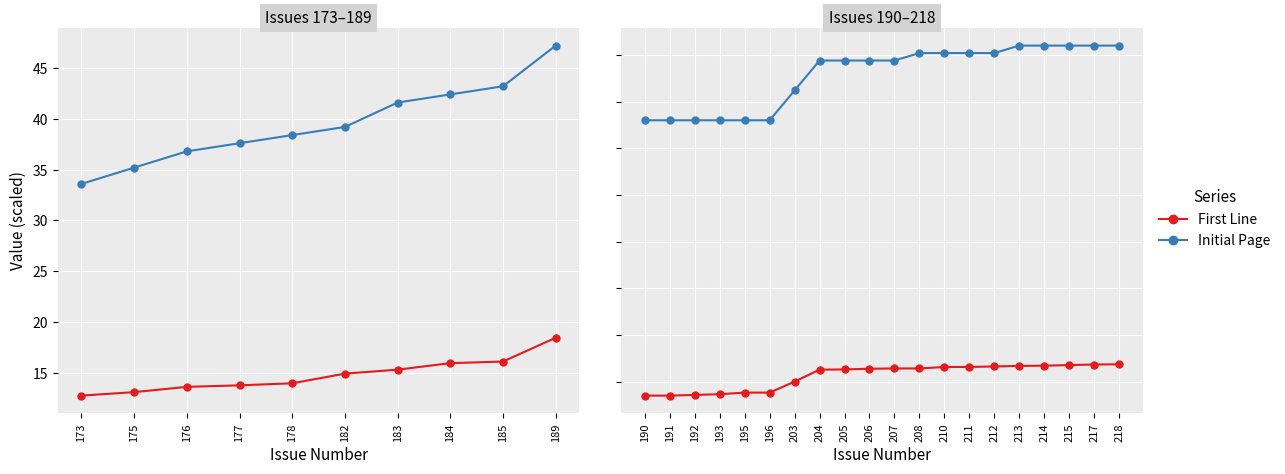

The First Line series shows 37.6 at 213. True or false?

False